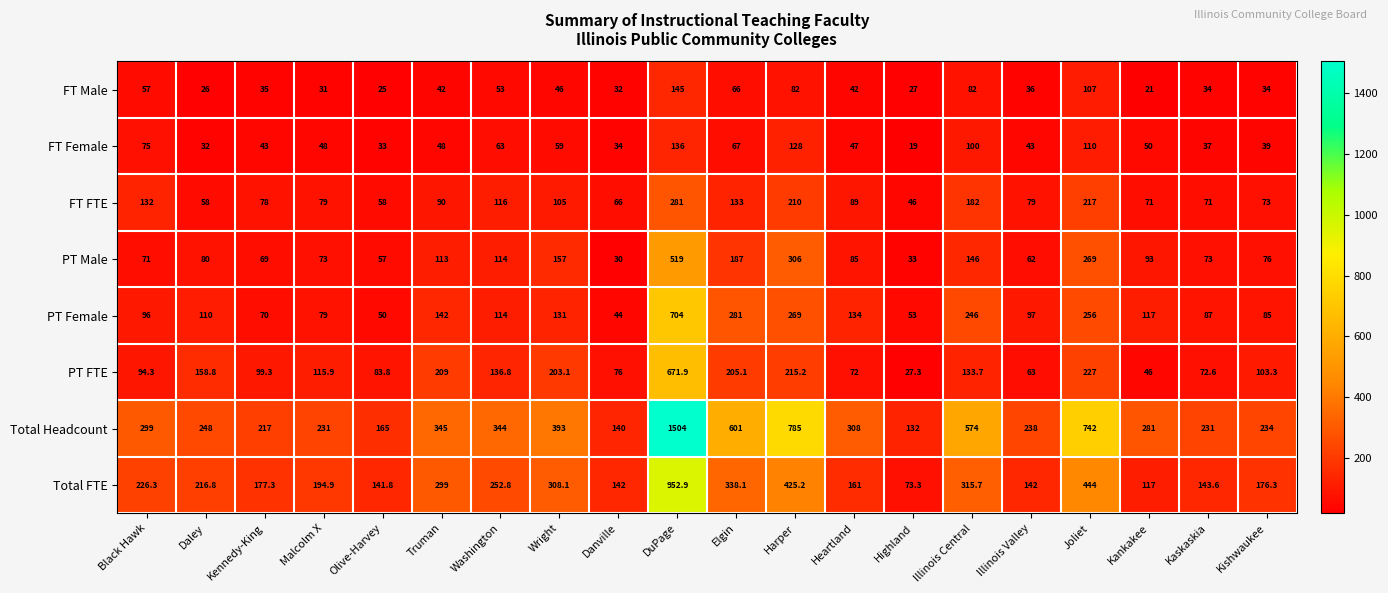

What is the maximum value for PT FTE?

671.9